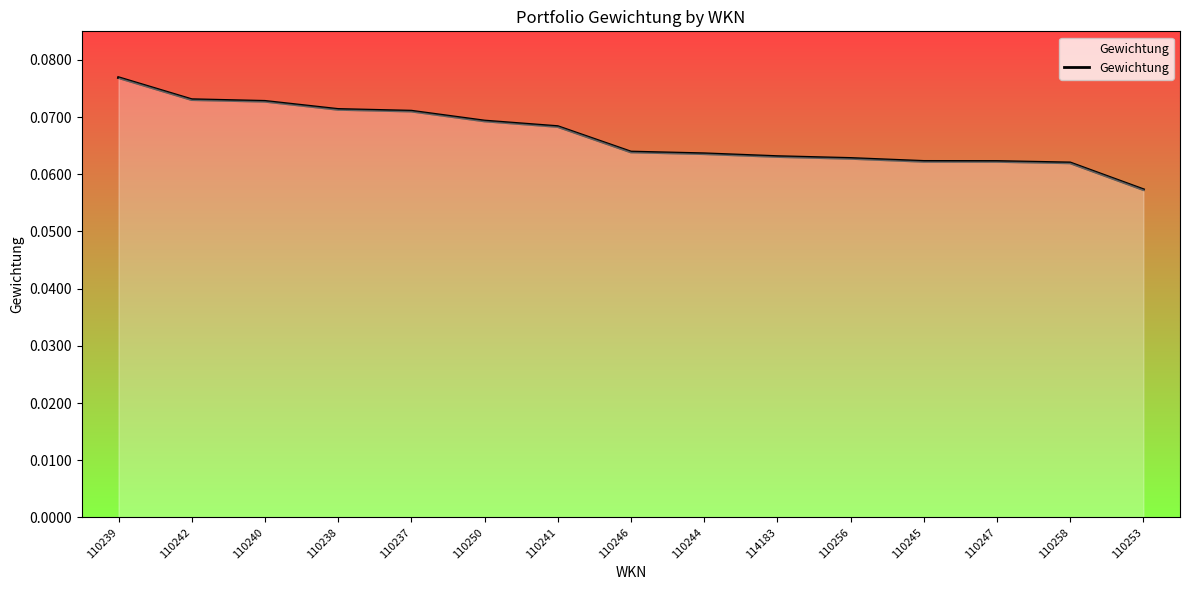

Count the number of categories in the chart.

15